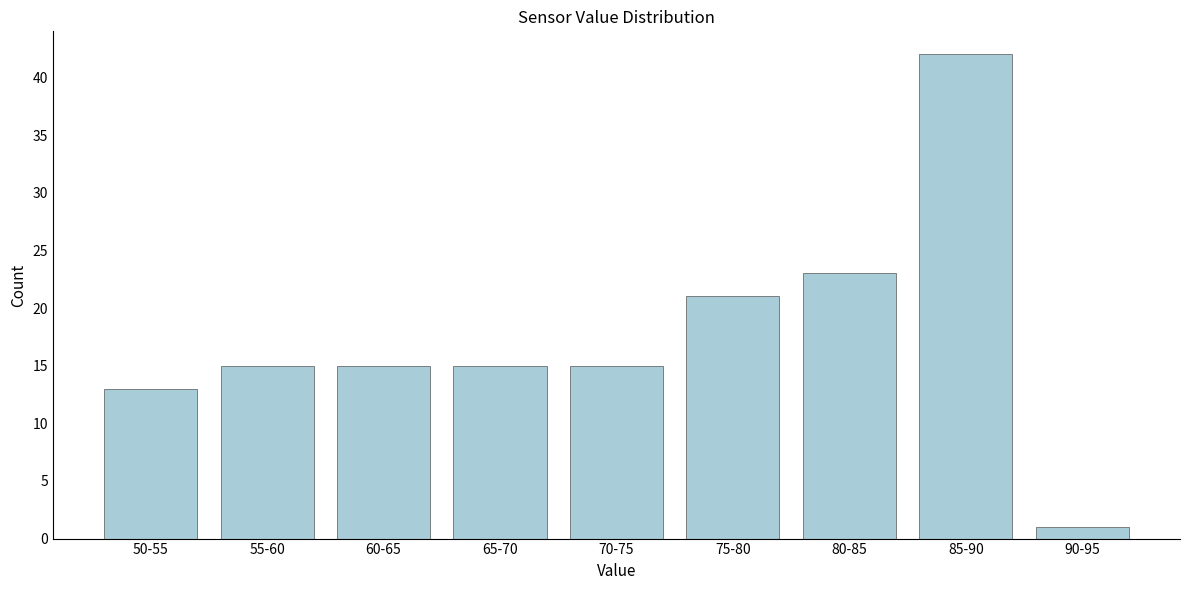

Reading left to right, transcribe all the data shown in this chart.

13	15	15	15	15	21	23	42	1